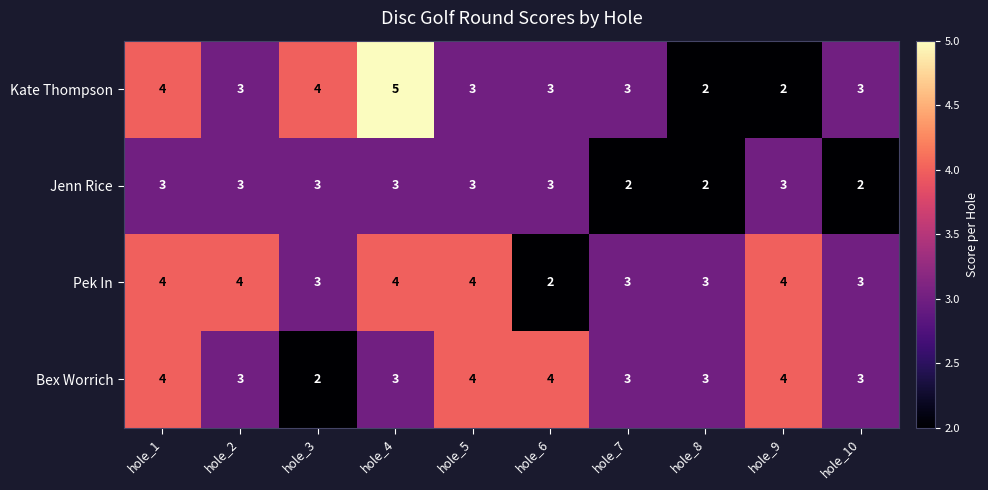

What is the sum of all Bex Worrich values?

33